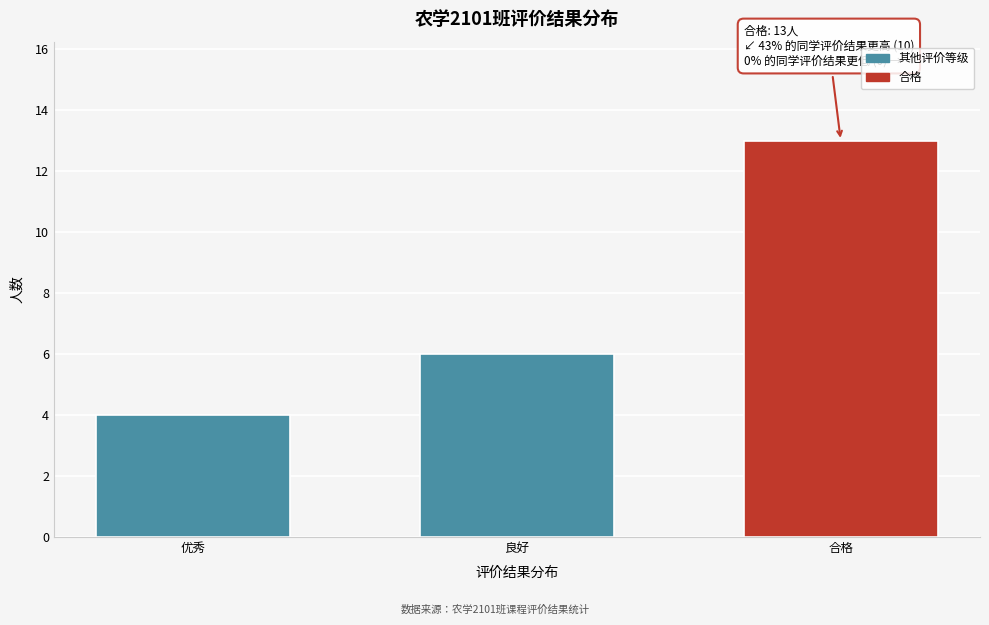

Reading left to right, what are all the values shown in this chart?

4	6	13